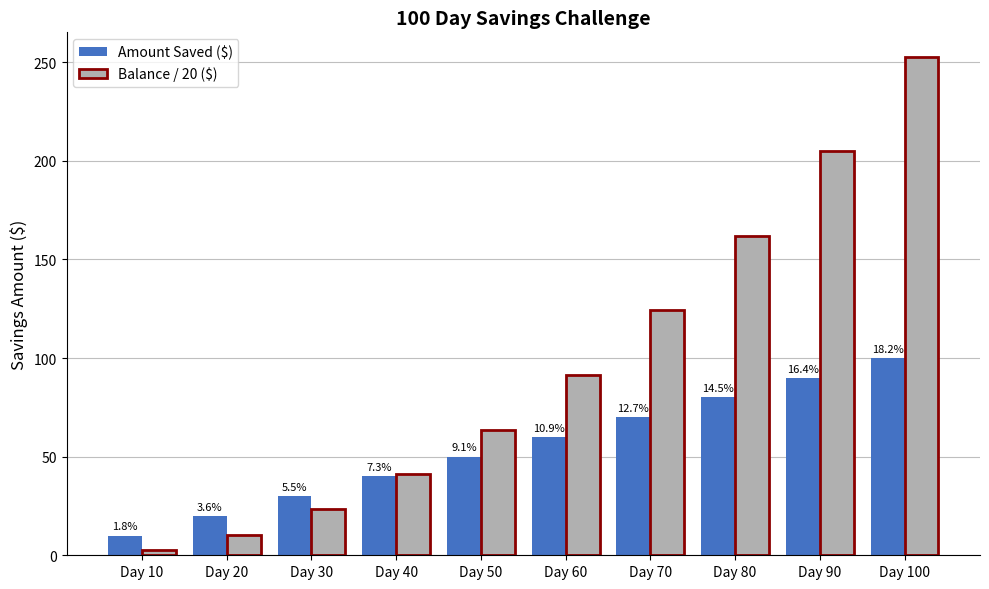

What is the difference between the Amount Saved ($) values at Day 80 and Day 40?

40.0